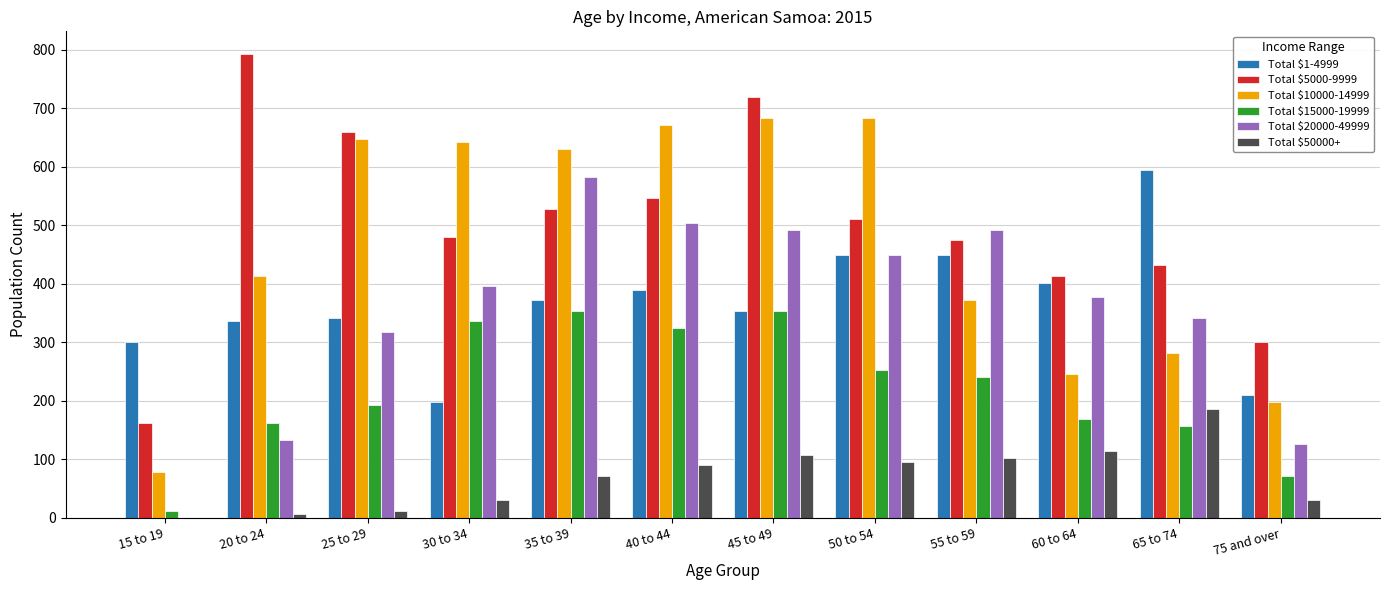

Which category has the highest value in the Total $20000-49999 series?

35 to 39